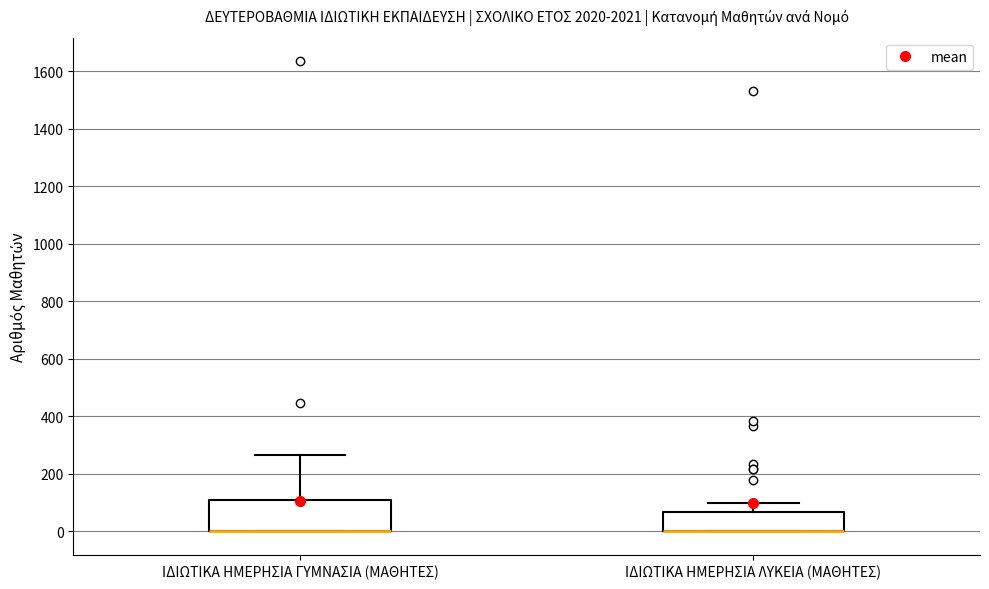

Reading left to right, transcribe this box plot: for each box, give where its median line is, the range the box spans, and where its two whiskers end, as read against the y-axis. The values are not printed on the chart, so give them approximately, as read against the axis.

ΙΔΙΩΤΙΚΑ ΗΜΕΡΗΣΙΑ ΓΥΜΝΑΣΙΑ (ΜΑΘΗΤΕΣ): median 0 (drawn on the box's lower edge), box 0 to 100, whiskers 0 to 260
ΙΔΙΩΤΙΚΑ ΗΜΕΡΗΣΙΑ ΛΥΚΕΙΑ (ΜΑΘΗΤΕΣ): median 0 (drawn on the box's lower edge), box 0 to 60, whiskers 0 to 100